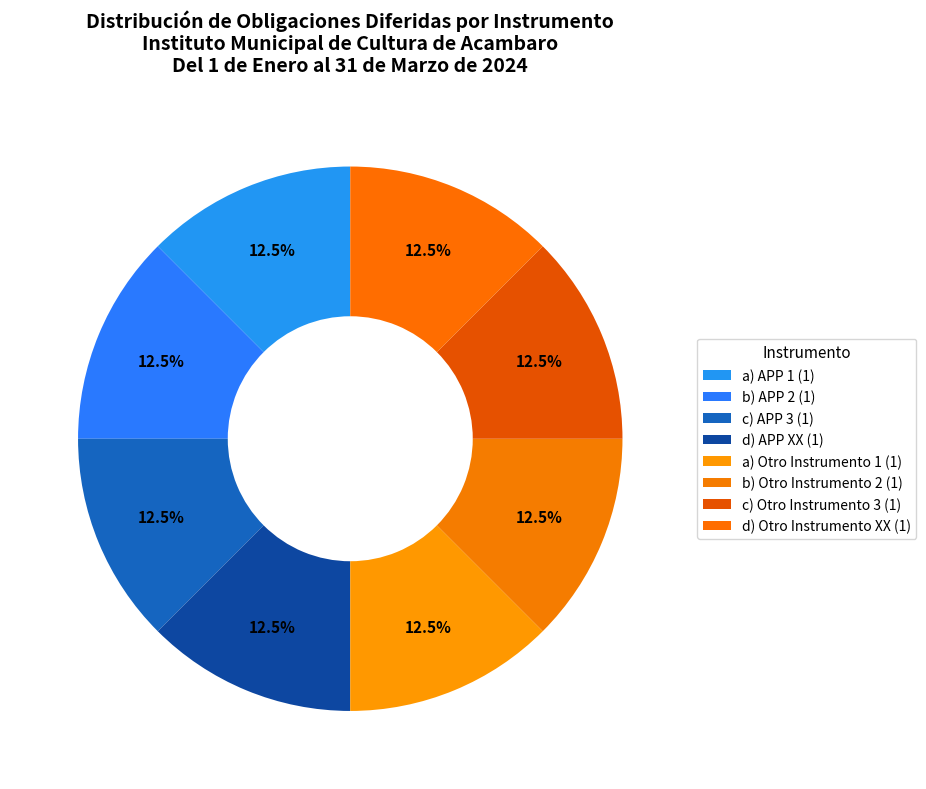

How many slices are in this pie chart?

8